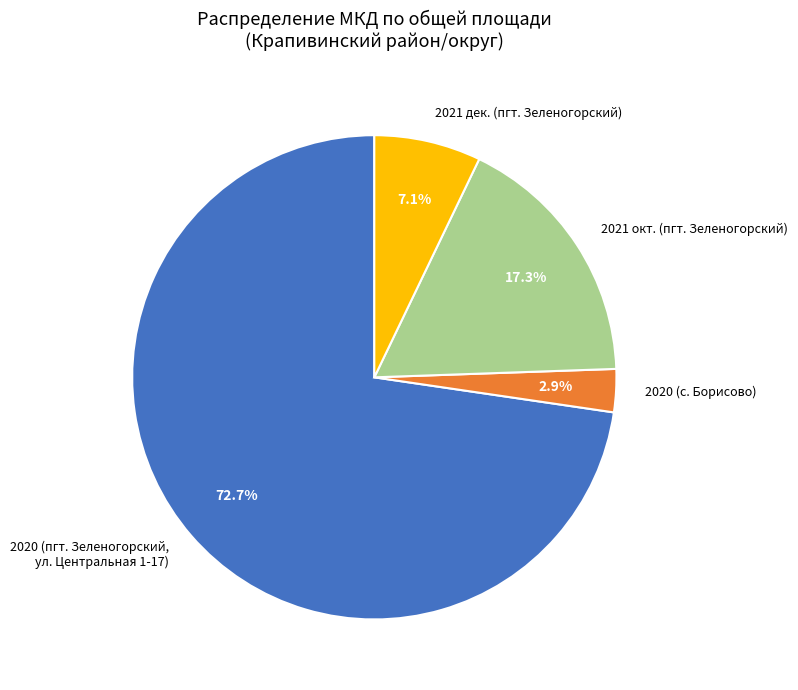

Count the number of slices in the pie.

4